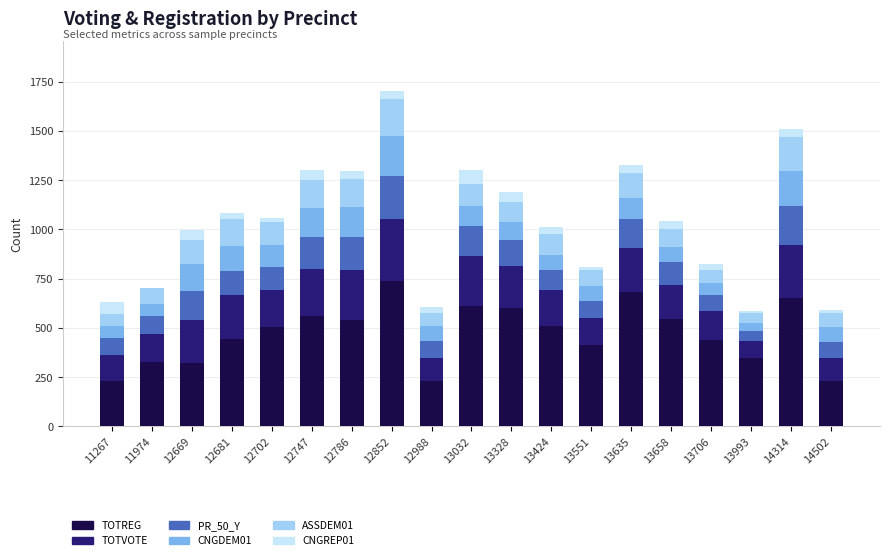

What is the total value across all series at 12669?

999